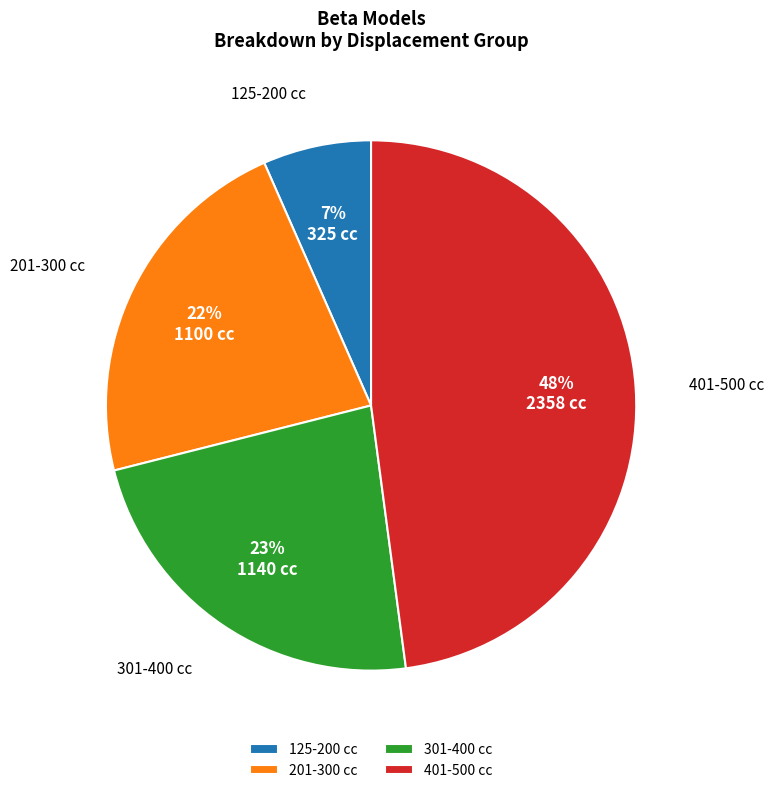

To the nearest percent, what is the average slice percentage?

25%